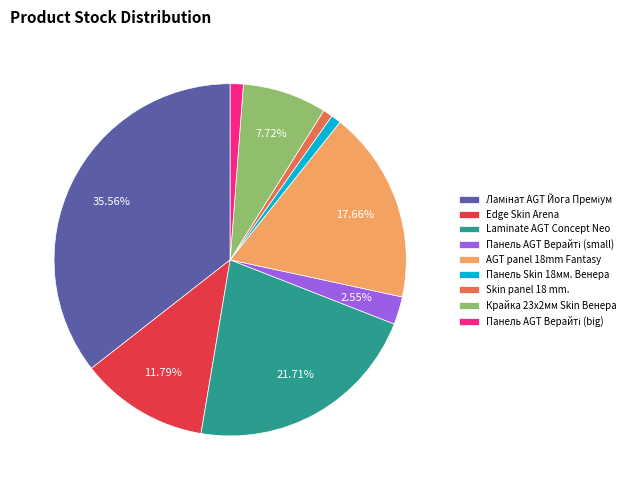

Do Крайка 23x2мм Skin Венера and Edge Skin Arena together represent more than half of the pie?

No